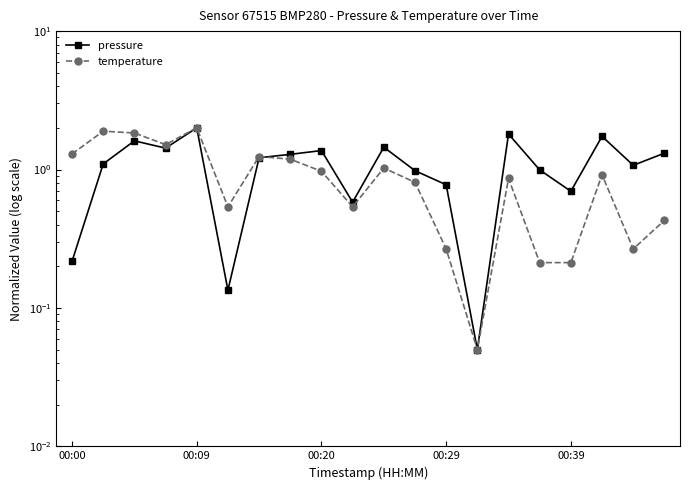

At 00:39, list the series in order from smallest to largest.

temperature, pressure